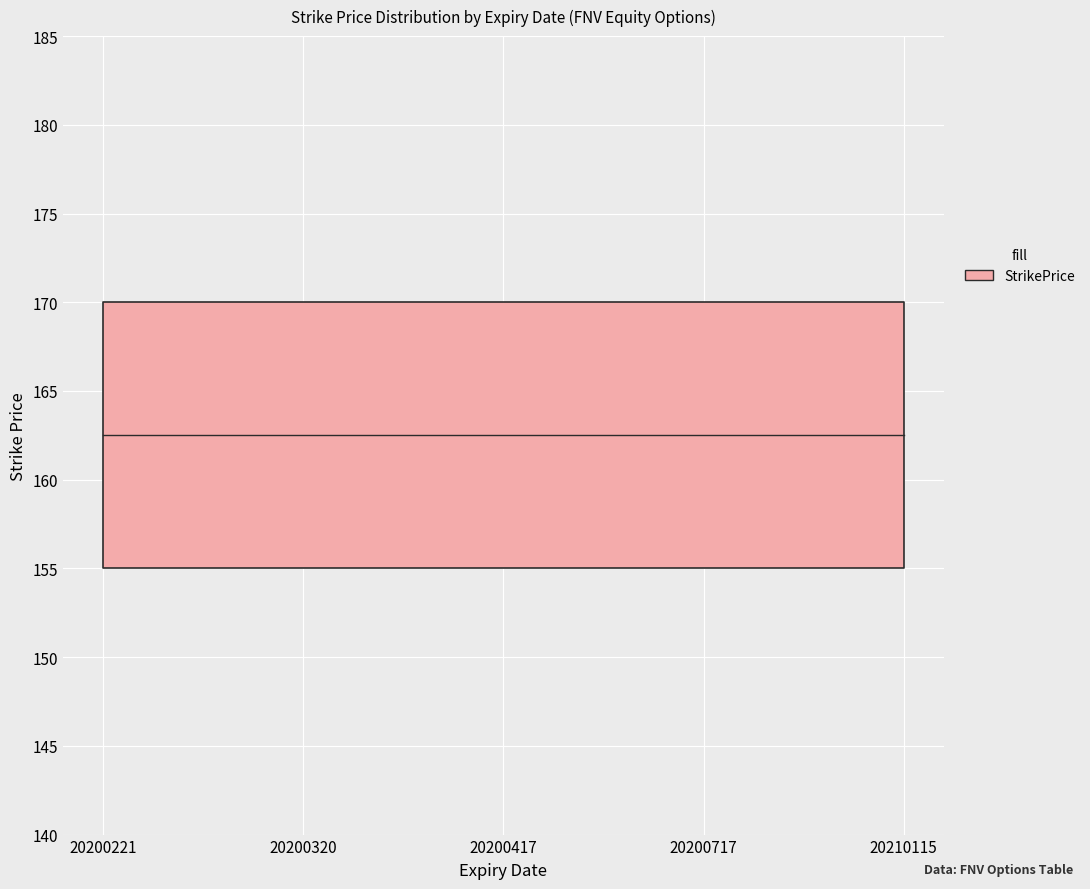

What is the sum of the values at 20200417 and 20200717?

325